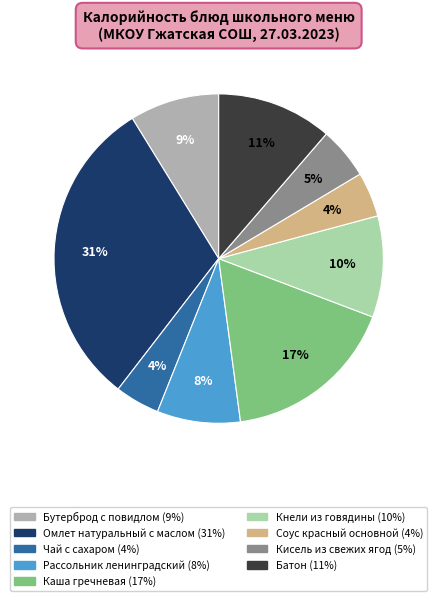

Between Бутерброд с повидлом and Кисель из свежих ягод, which is larger?

Бутерброд с повидлом